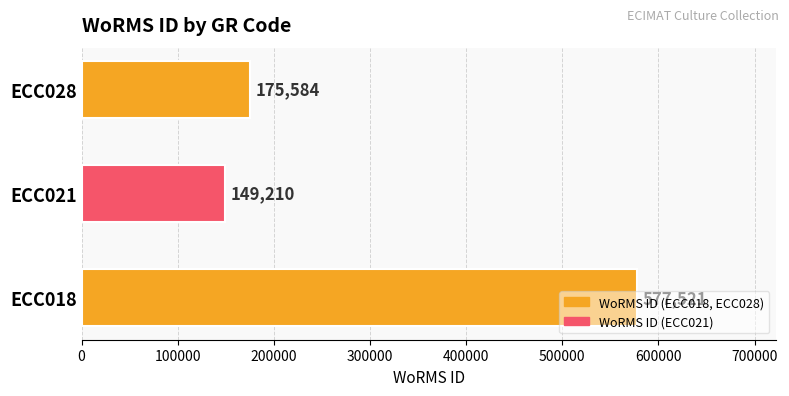

List the labels in order of value, largest first.

ECC018, ECC028, ECC021